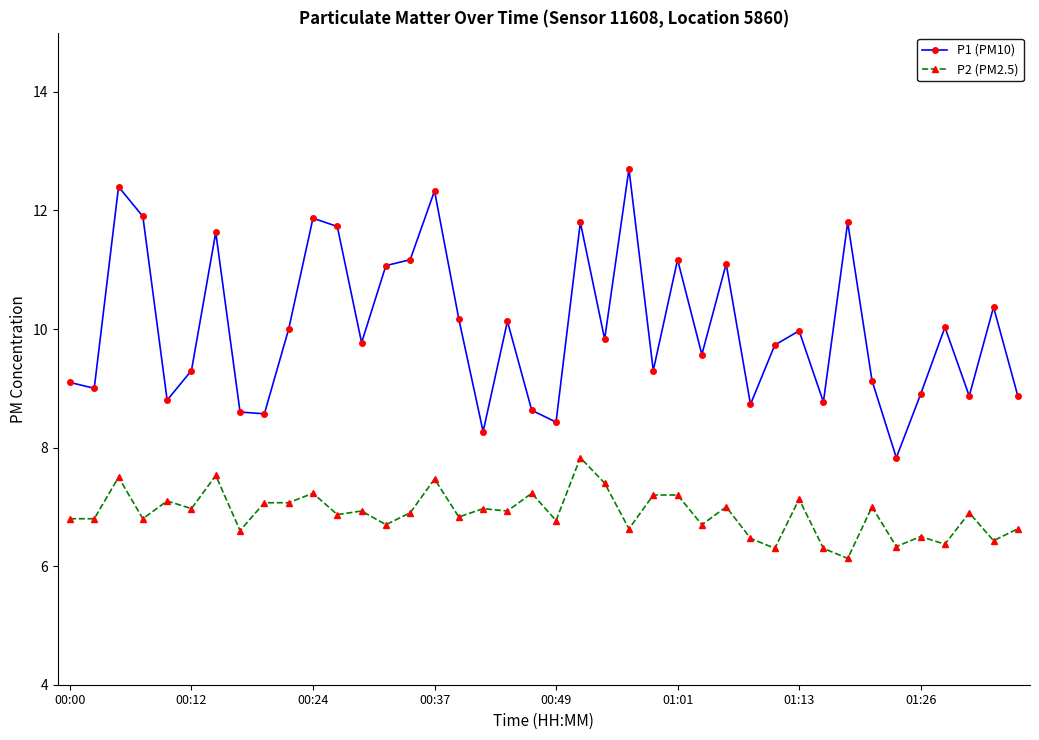

List the series in order of their overall mean, highest first.

P1 (PM10), P2 (PM2.5)